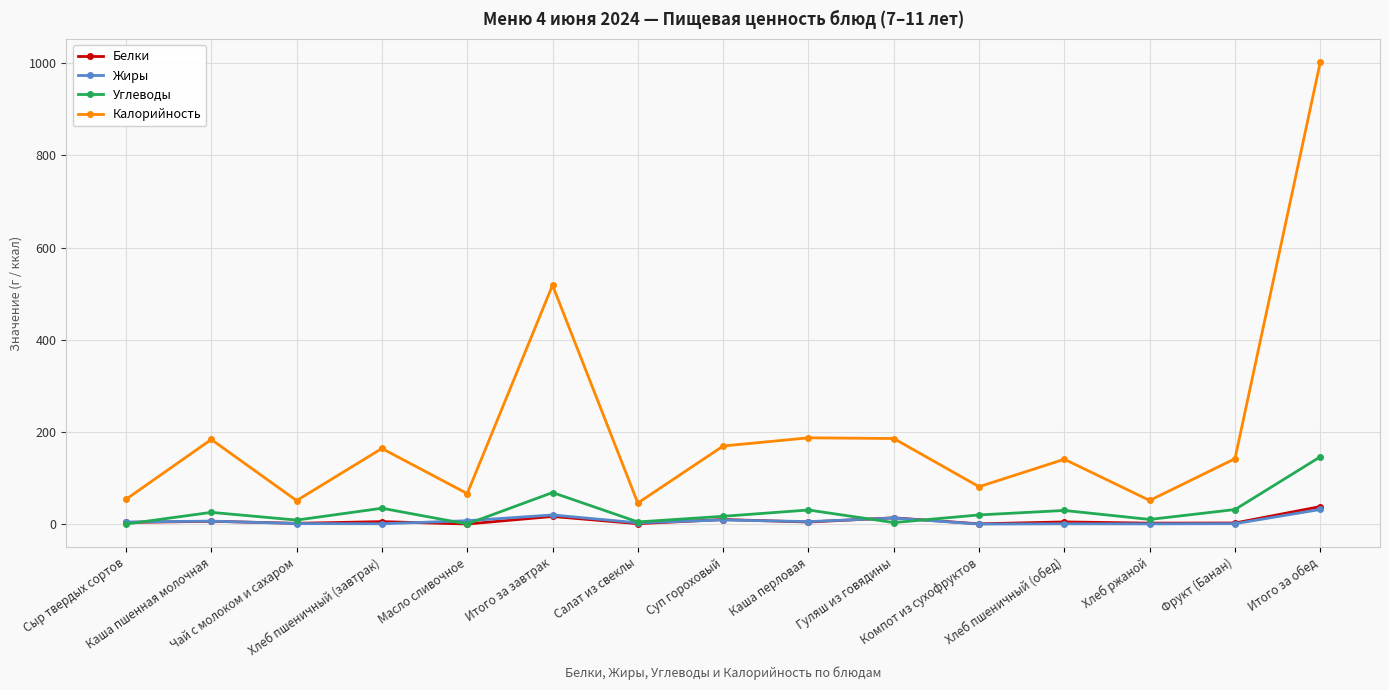

Does the chart display data point markers on the line(s)?

Yes